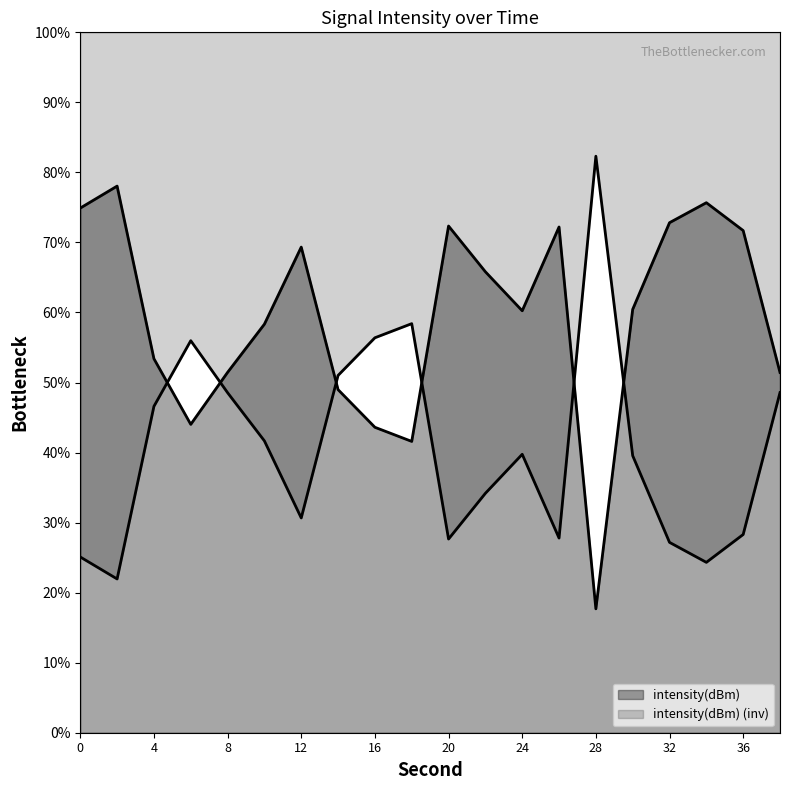

Which label corresponds to the smallest value in the chart?

28